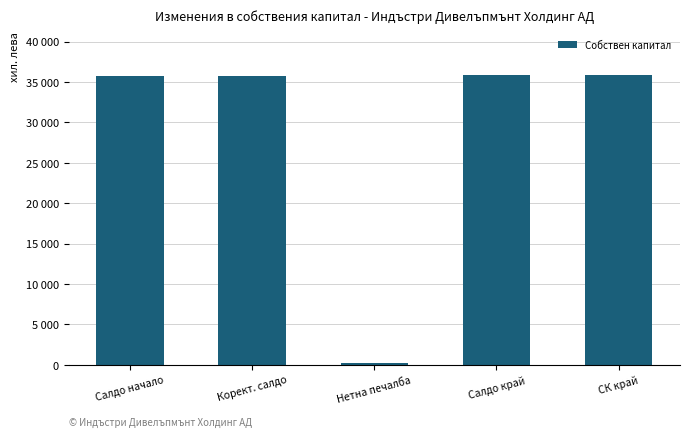

Rank the categories by value from lowest to highest.

Нетна печалба, Салдо начало, Корект. салдо, Салдо край, СК край